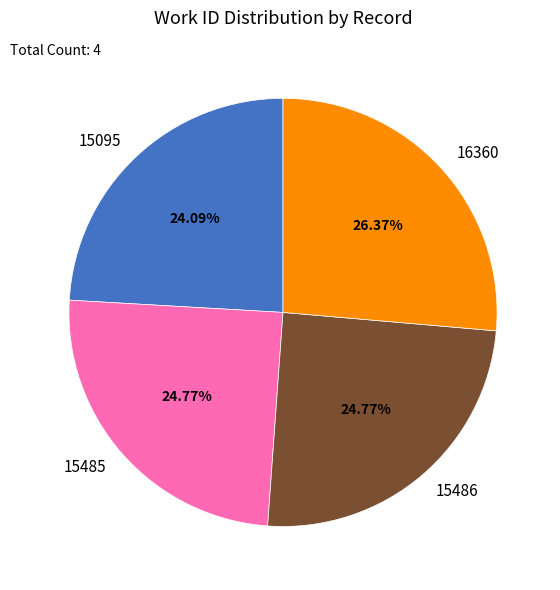

True or false: 15486 accounts for 14% of the total.

False